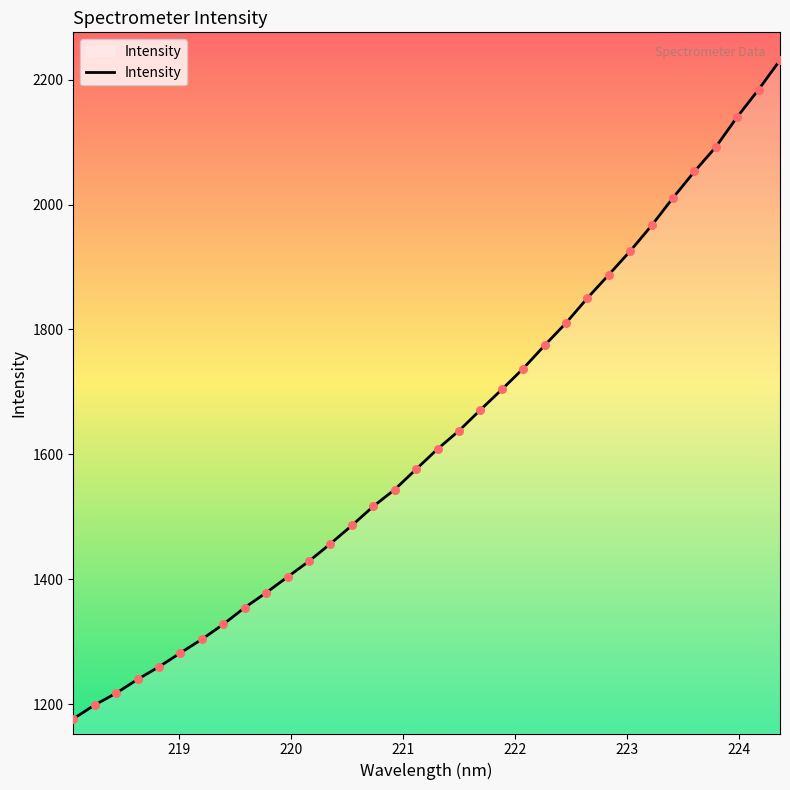

What is the difference between the maximum and minimum values?

1054.5